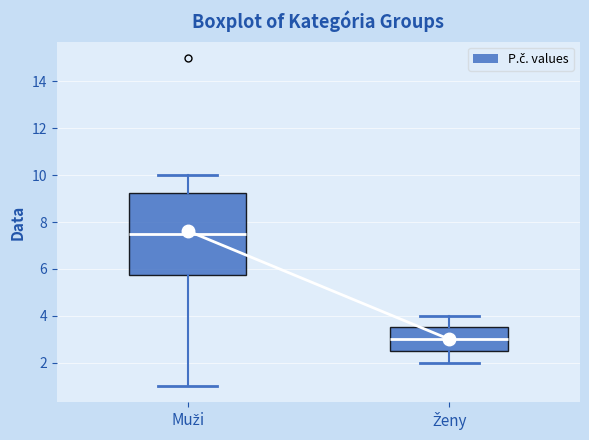

Which box has the highest median line?

Muži